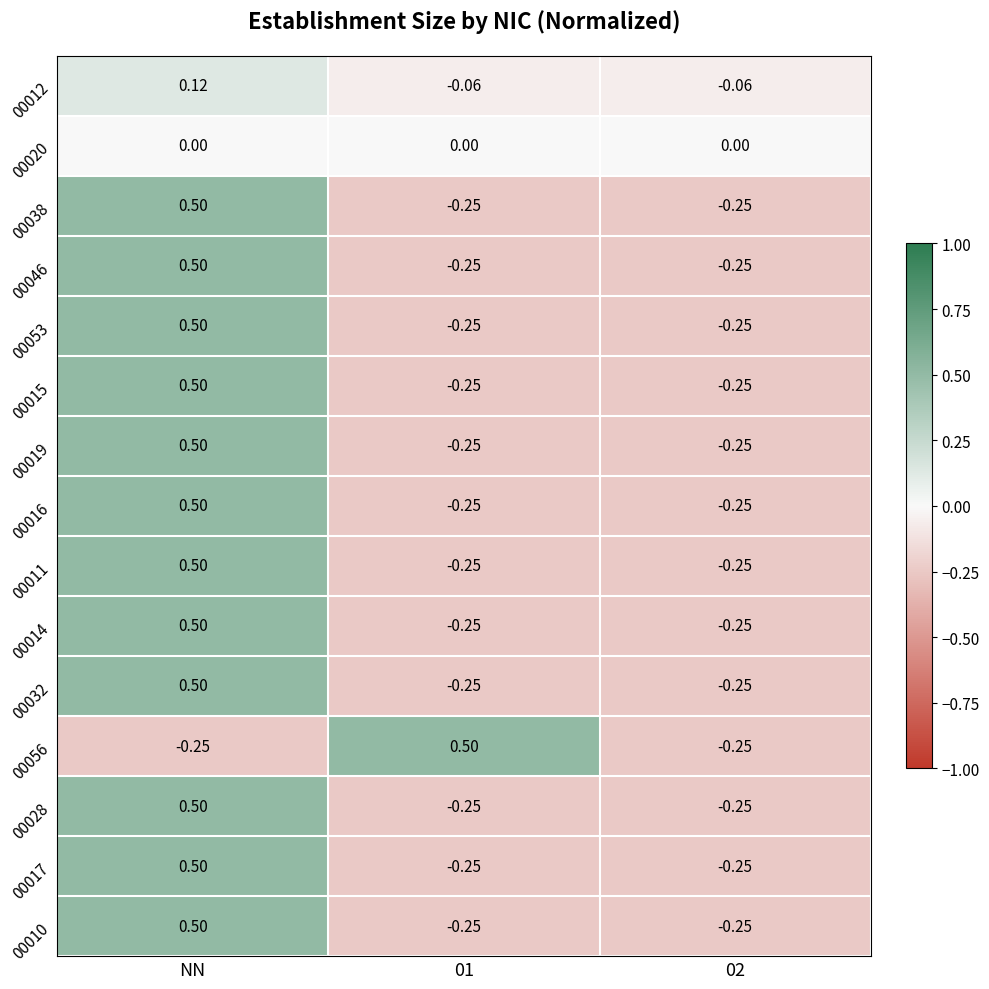

At which category is the sum across all series the highest?

NN